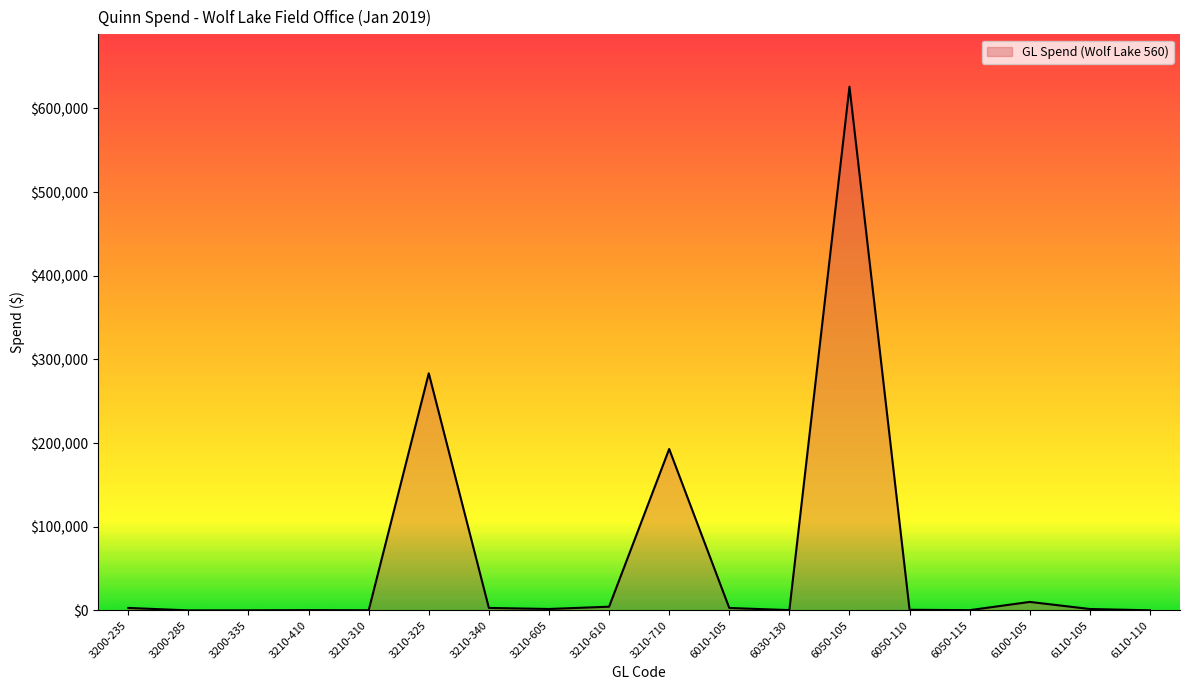

Approximately how many times larger is the value at 3210-340 compared to 6010-105?

1.0